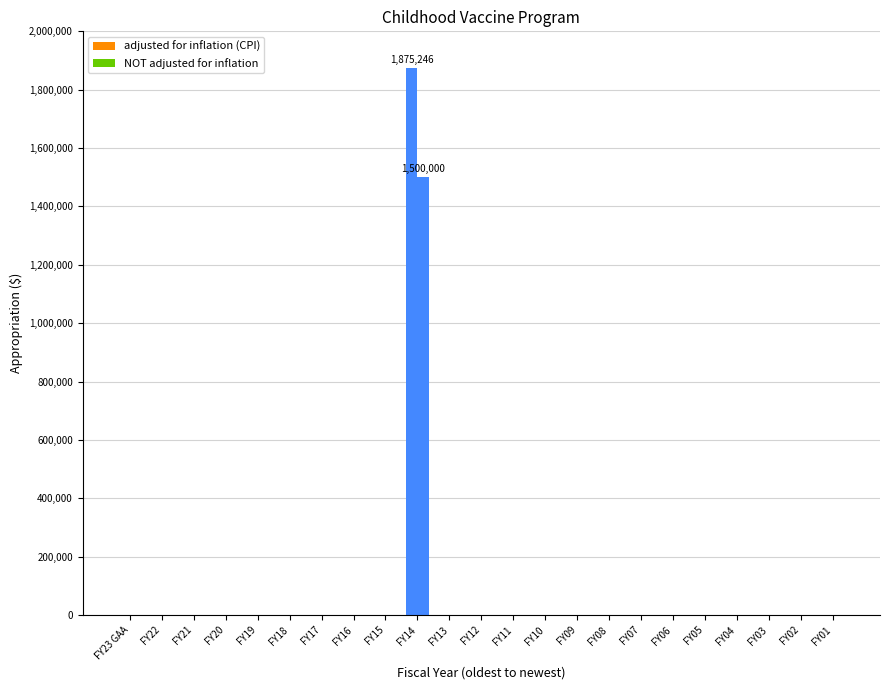

What is the label of the 12th bar from the left?

FY12